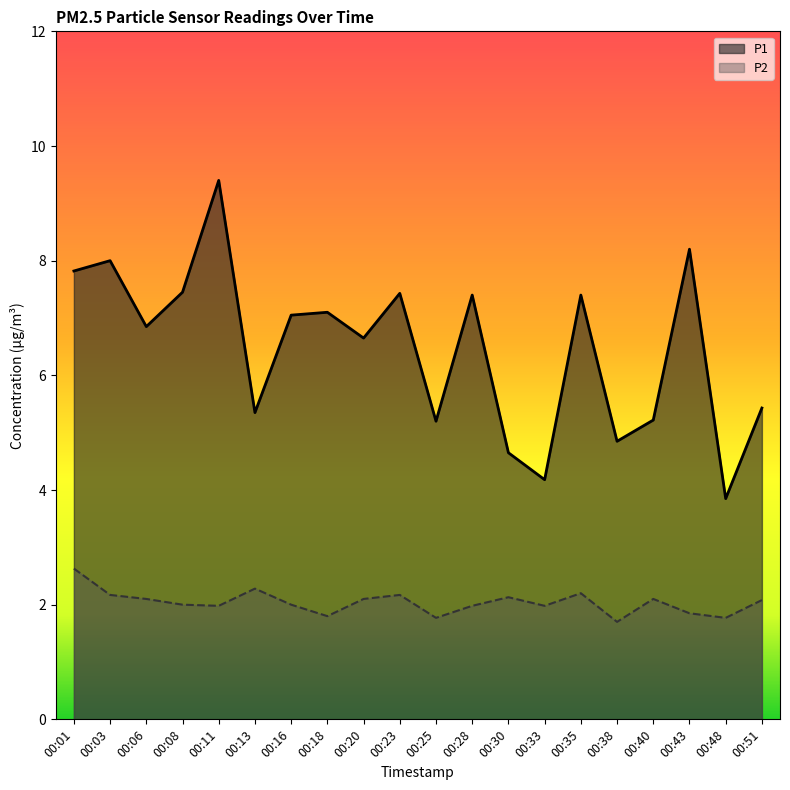

The value of P2 at 00:23 is 2.2. True or false?

True